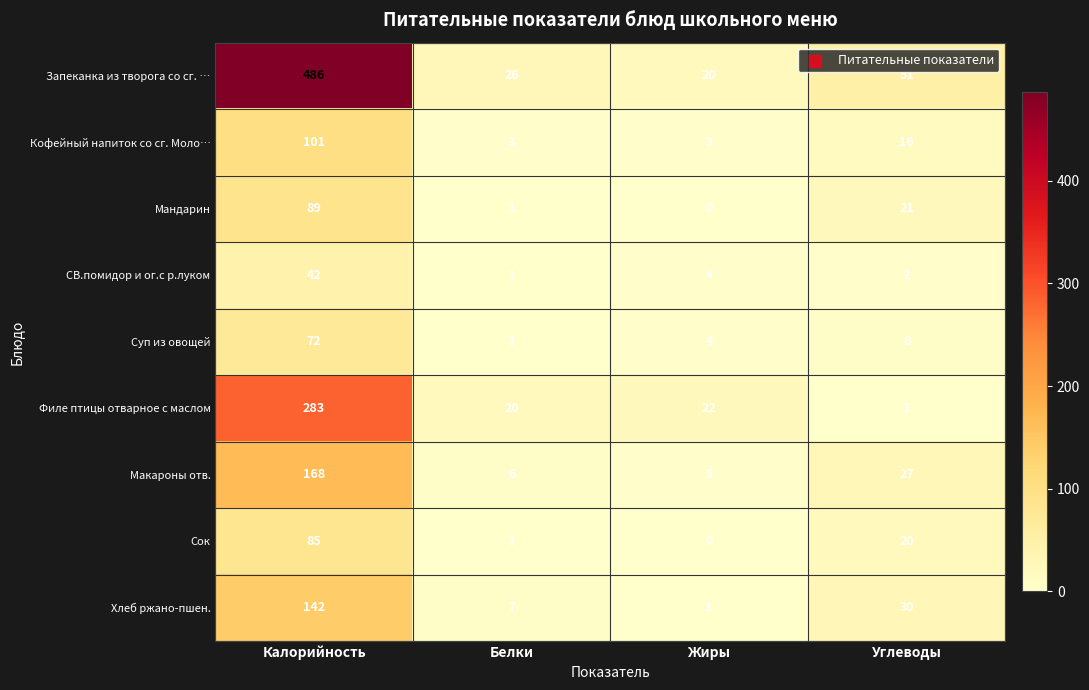

Which series has the largest total across all categories?

Запеканка из творога со сг. …